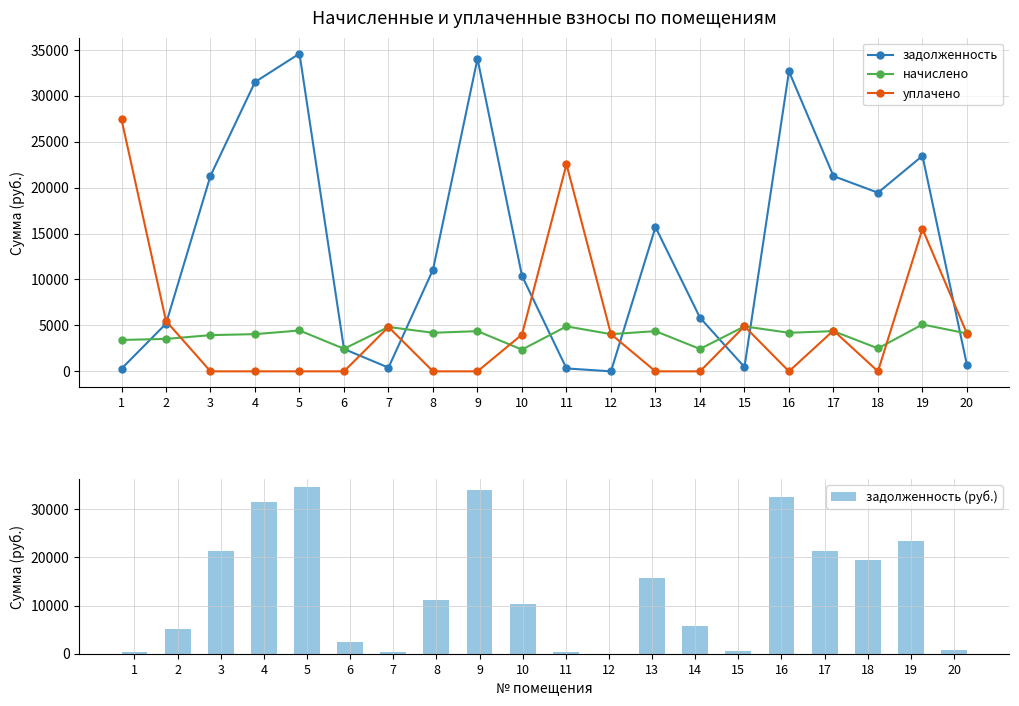

At how many categories does at least one series exceed 11?

20